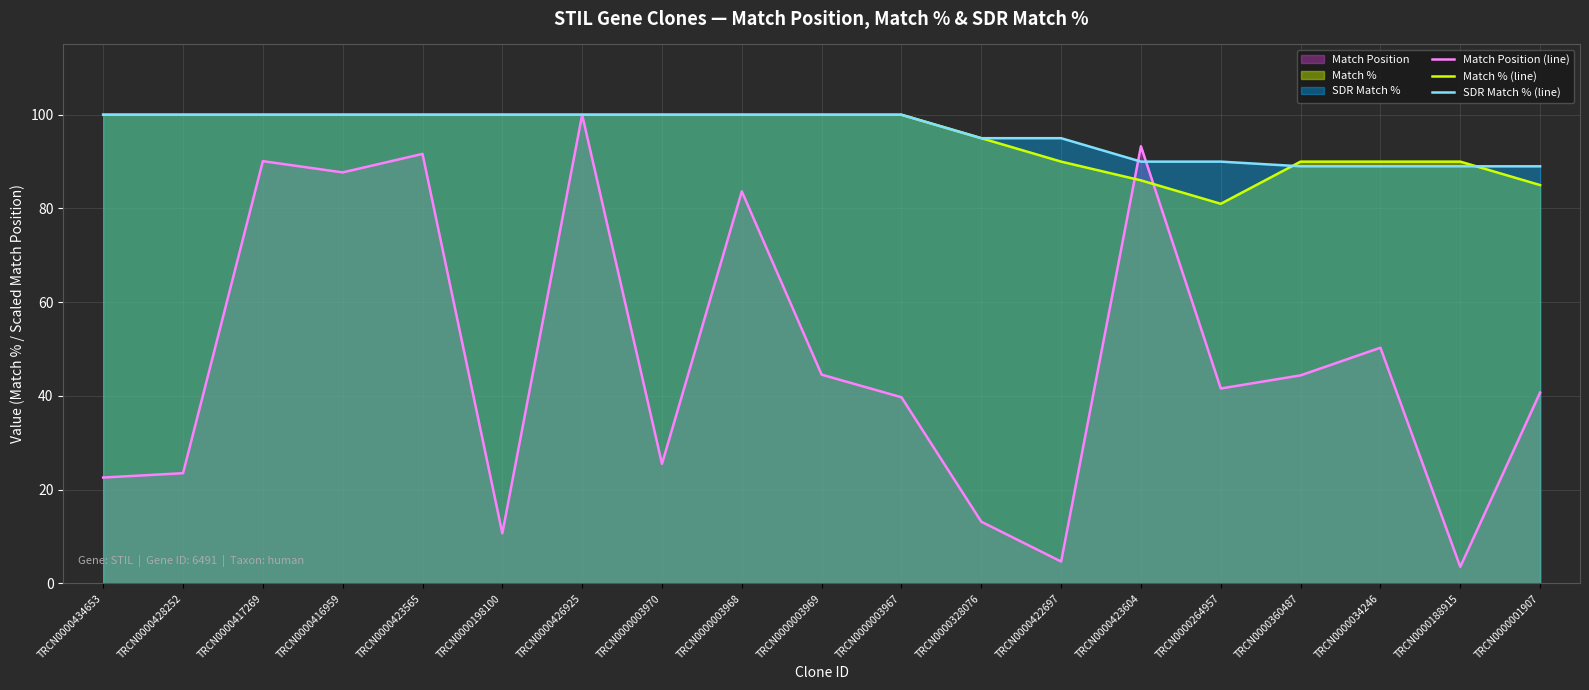

What is the minimum value for Match % (line)?

81.0